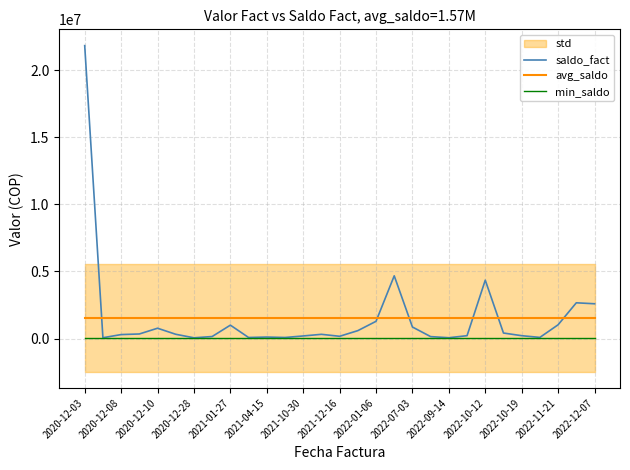

Which series has the largest range (max minus min)?

saldo_fact